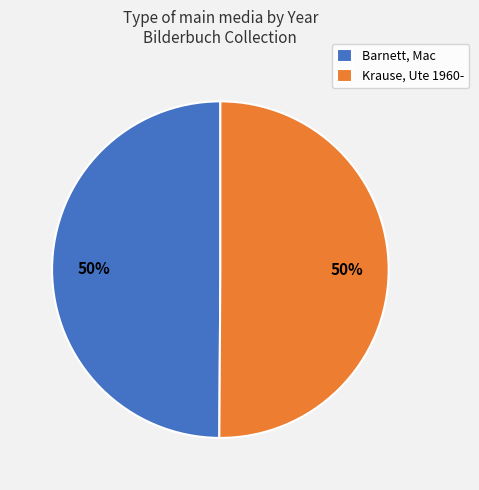

Approximately how many times larger is the value at Krause, Ute 1960- compared to Barnett, Mac?

1.0